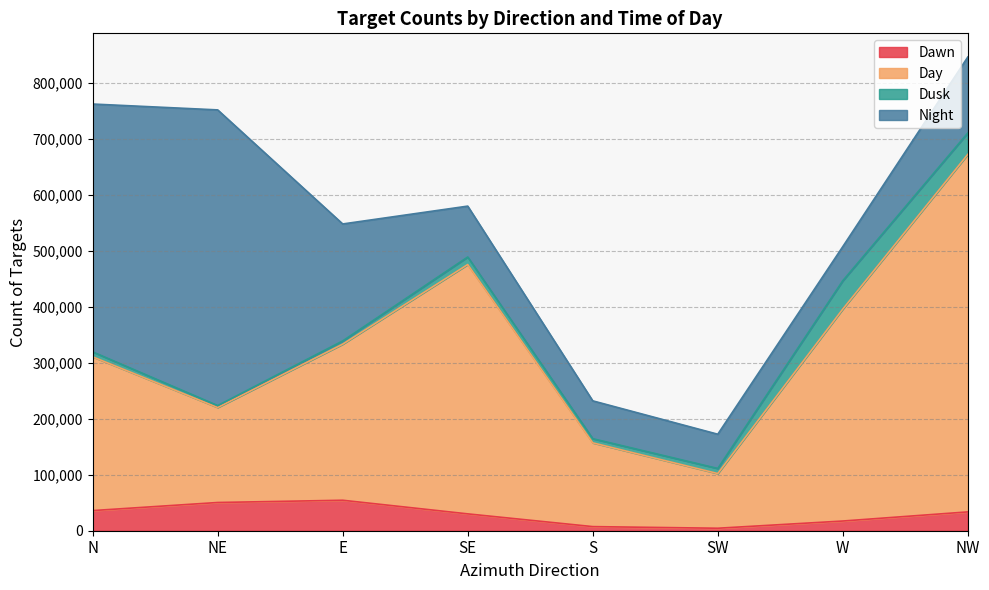

At which label does Day reach its minimum?

SW